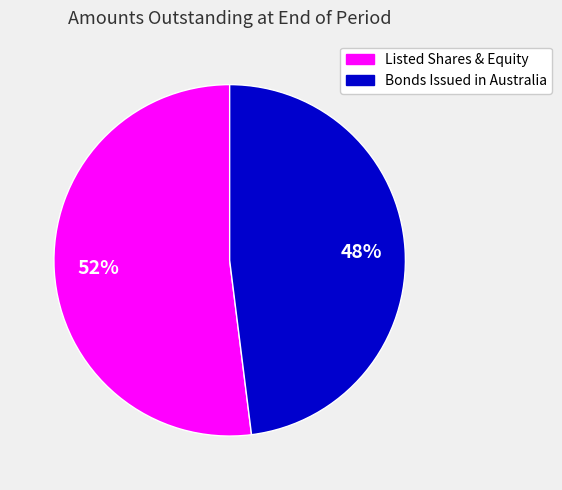

Is it true that Listed Shares & Equity is 63% of the pie?

False